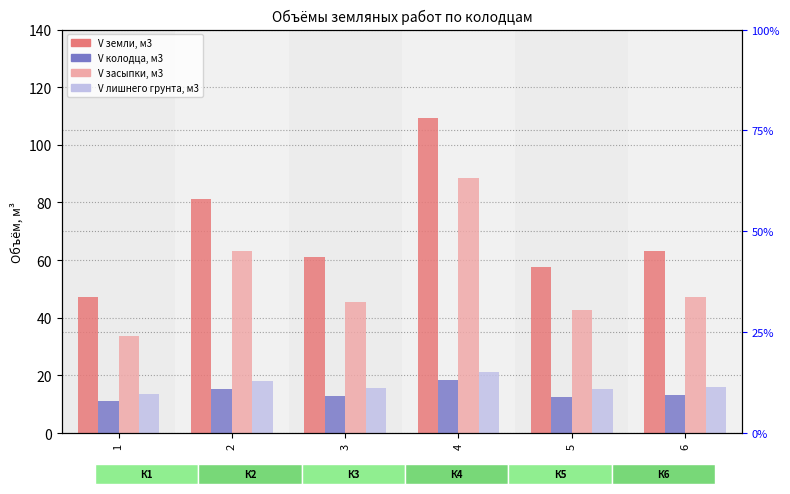

What are all the series names shown in the legend?

V земли, м3, V колодца, м3, V засыпки, м3, V лишнего грунта, м3